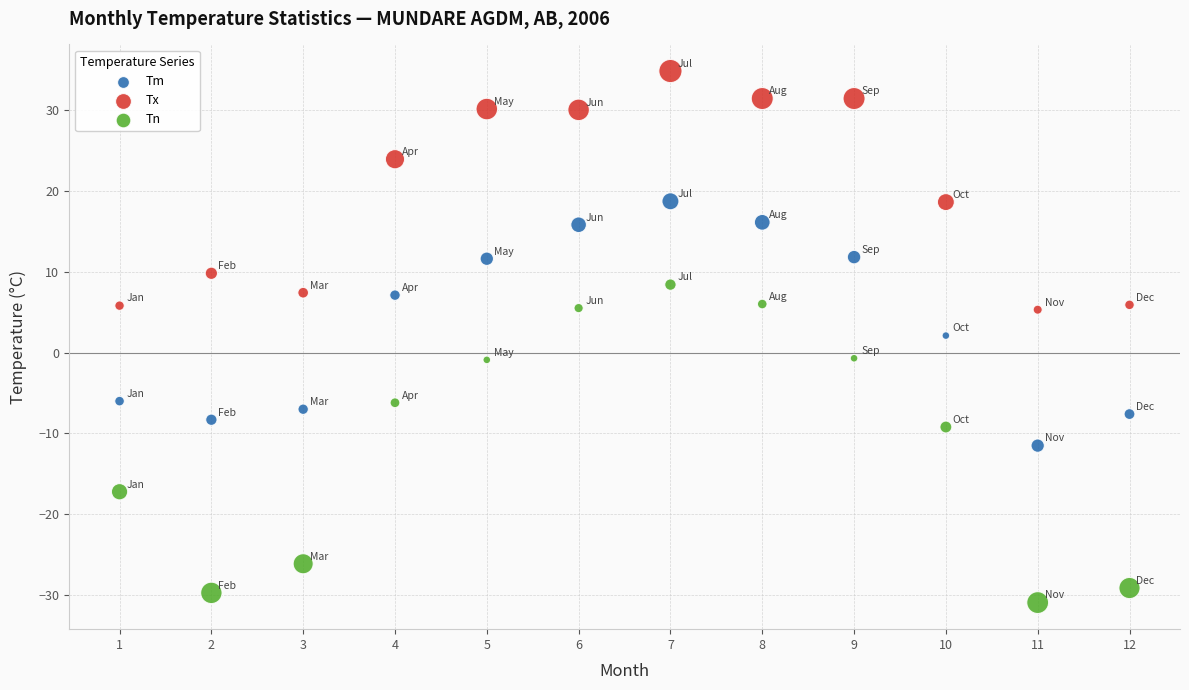

What is the X range (max minus min) for the scatter plot?

11.0